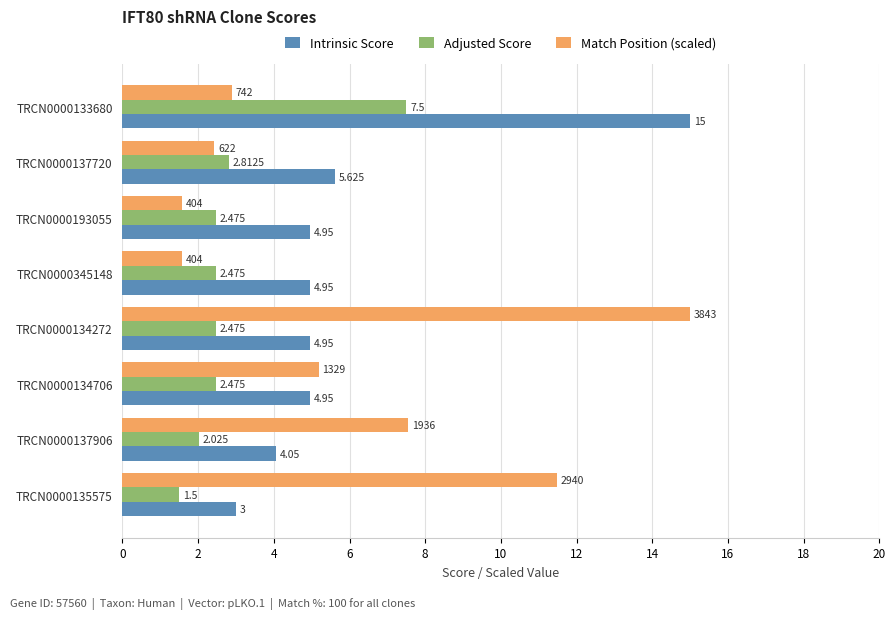

Which series has the widest spread of values?

Match Position (scaled)